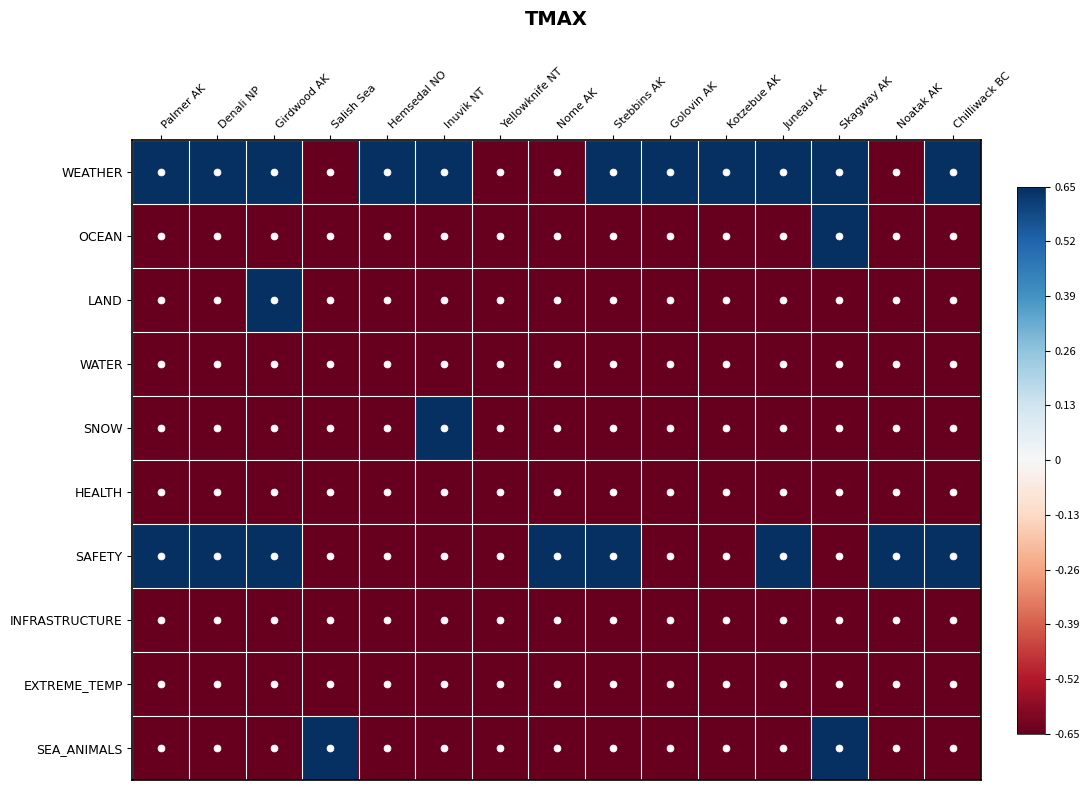

Rank the series at Nome AK from highest to lowest value.

SAFETY, WEATHER, OCEAN, LAND, WATER, SNOW, HEALTH, INFRASTRUCTURE, EXTREME_TEMP, SEA_ANIMALS